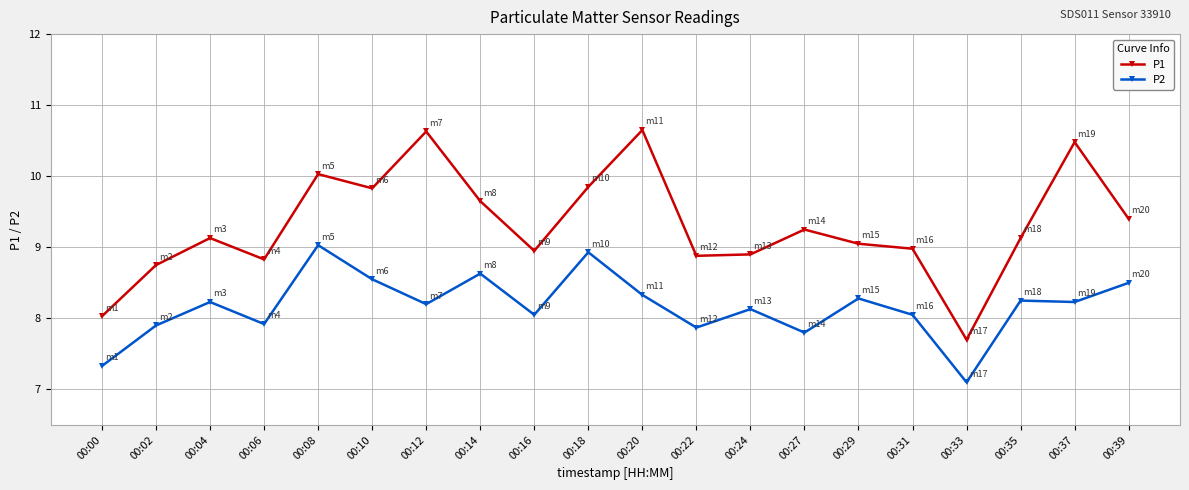

What is the difference between the highest and lowest values at 00:31?

0.9